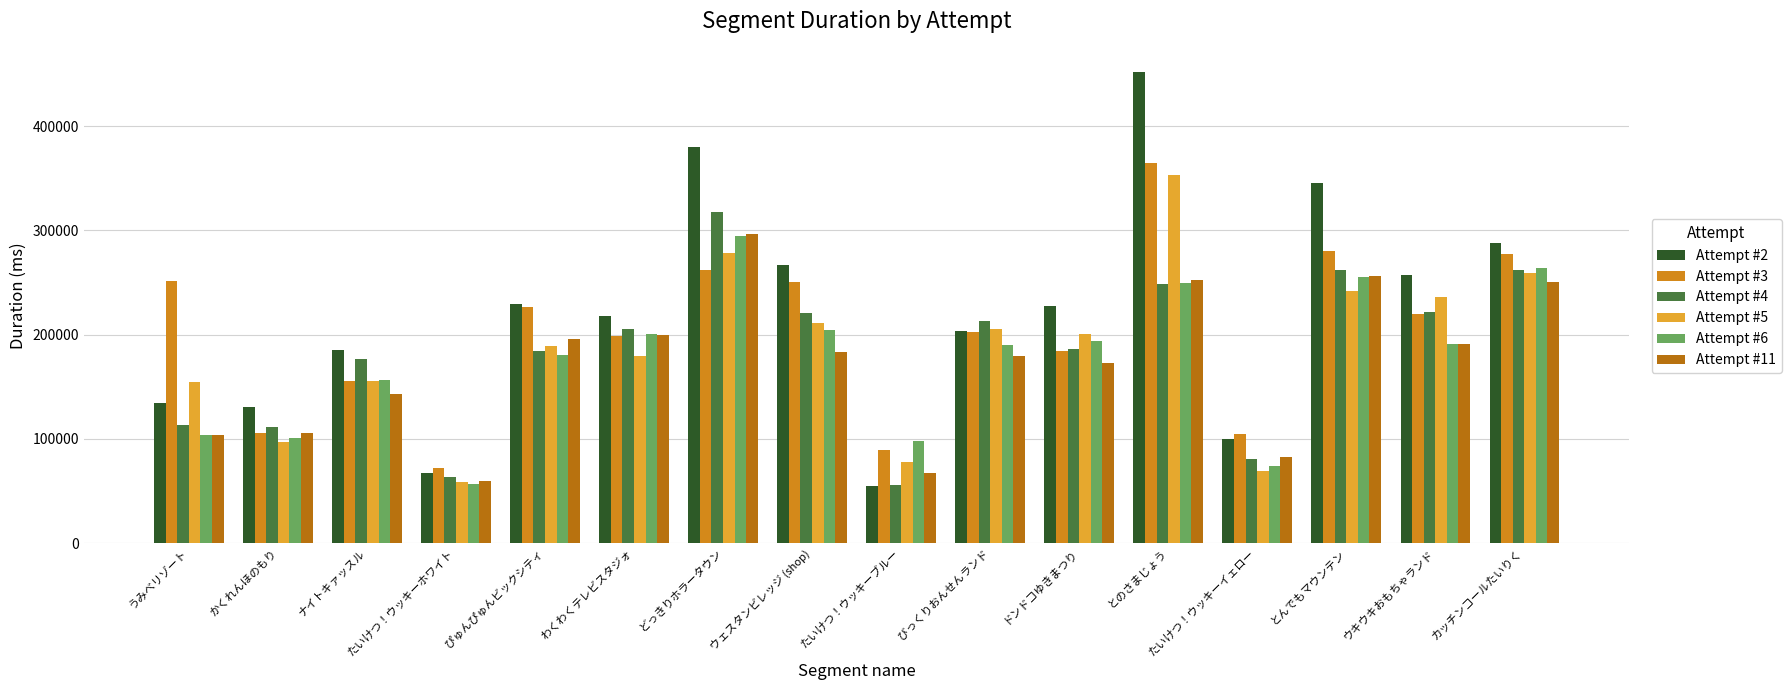

True or false: Attempt #2 has a value of 185699 at ナイトキァッスル.

True